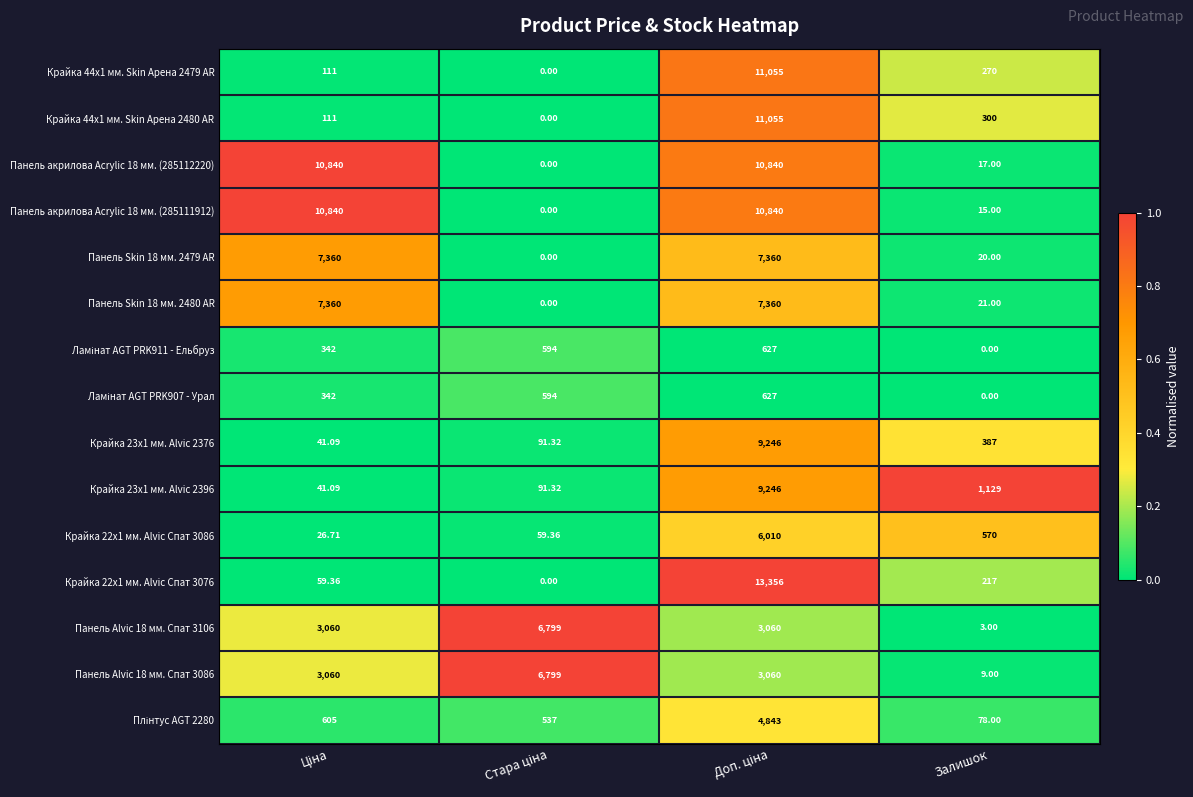

At which label is Крайка 22x1 мм. Alvic Спат 3076 closest to 6678?

Залишок